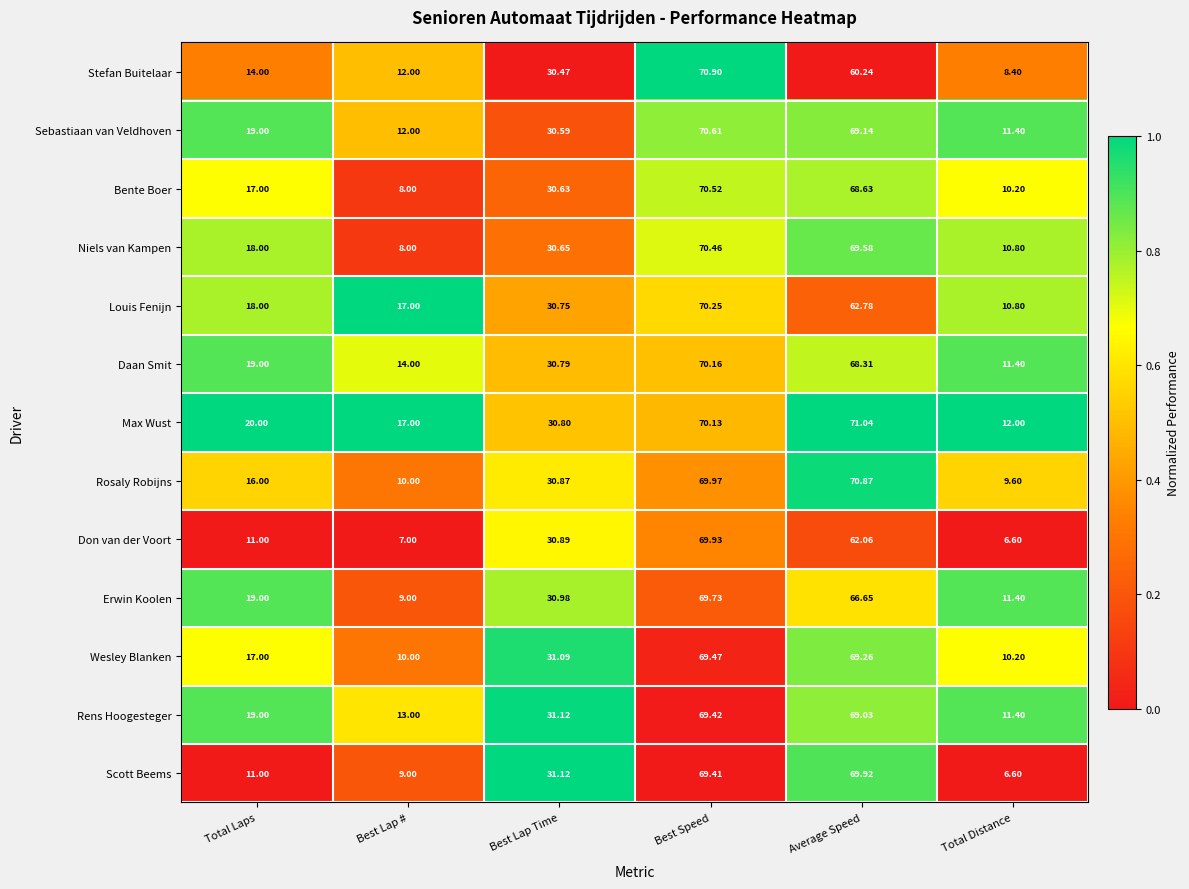

At which label does Louis Fenijn reach its minimum?

Total Distance